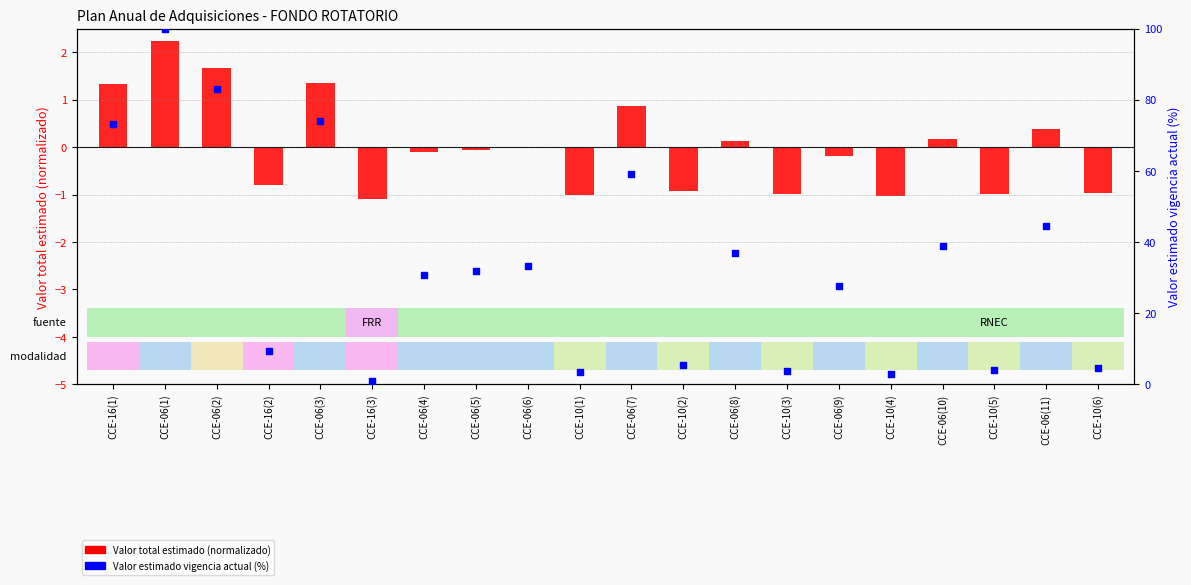

Which series has the widest spread of Y values?

Valor estimado vigencia actual (%)